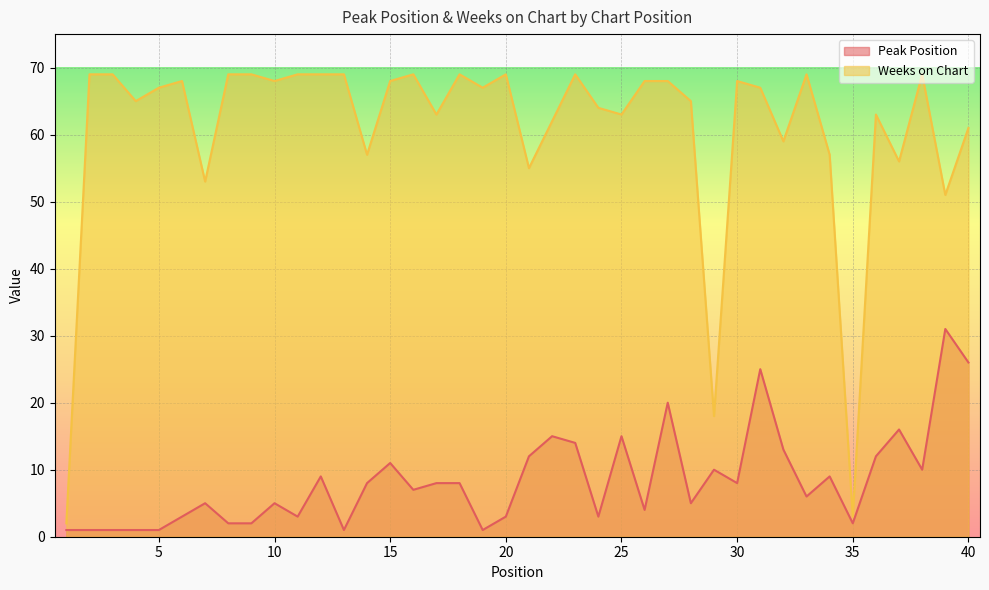

Which label corresponds to the largest value in the chart?

2